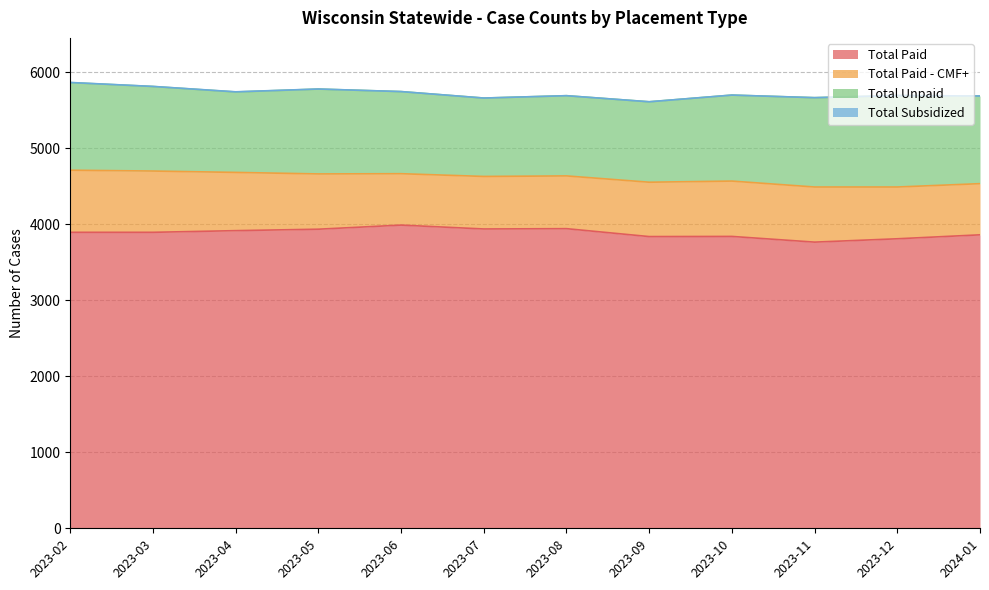

Which has a higher value, 2023-09 or 2023-04?

2023-04